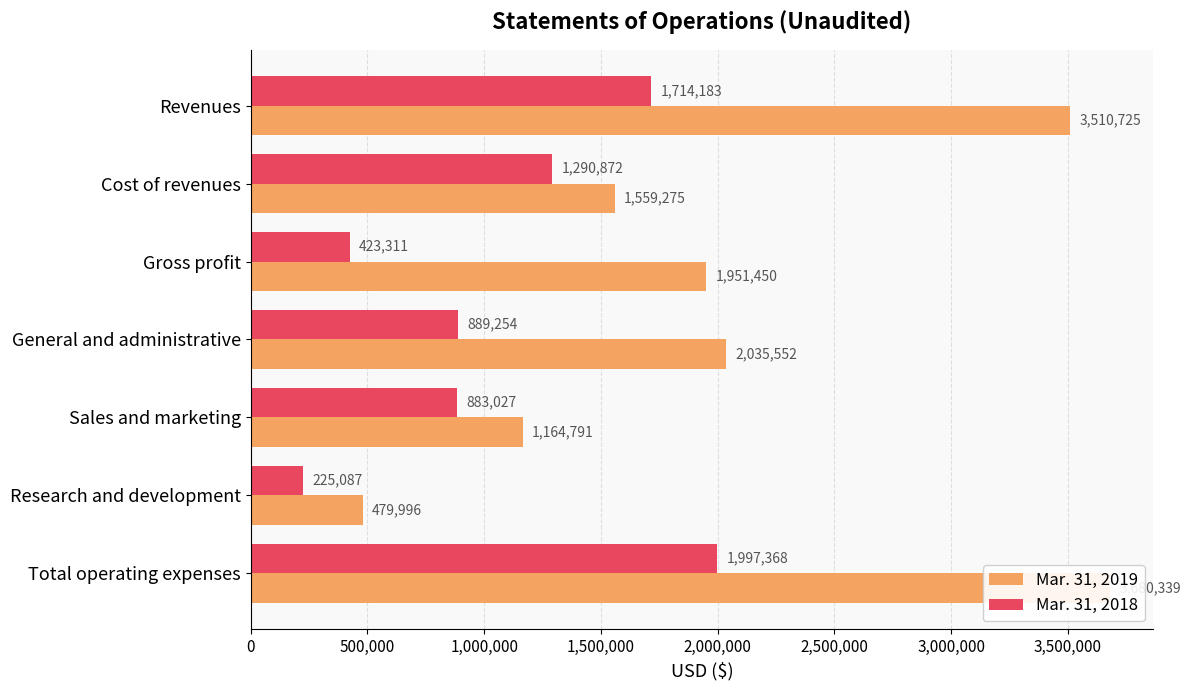

Is it true that Mar. 31, 2019 equals 1164791 at Sales and marketing?

True